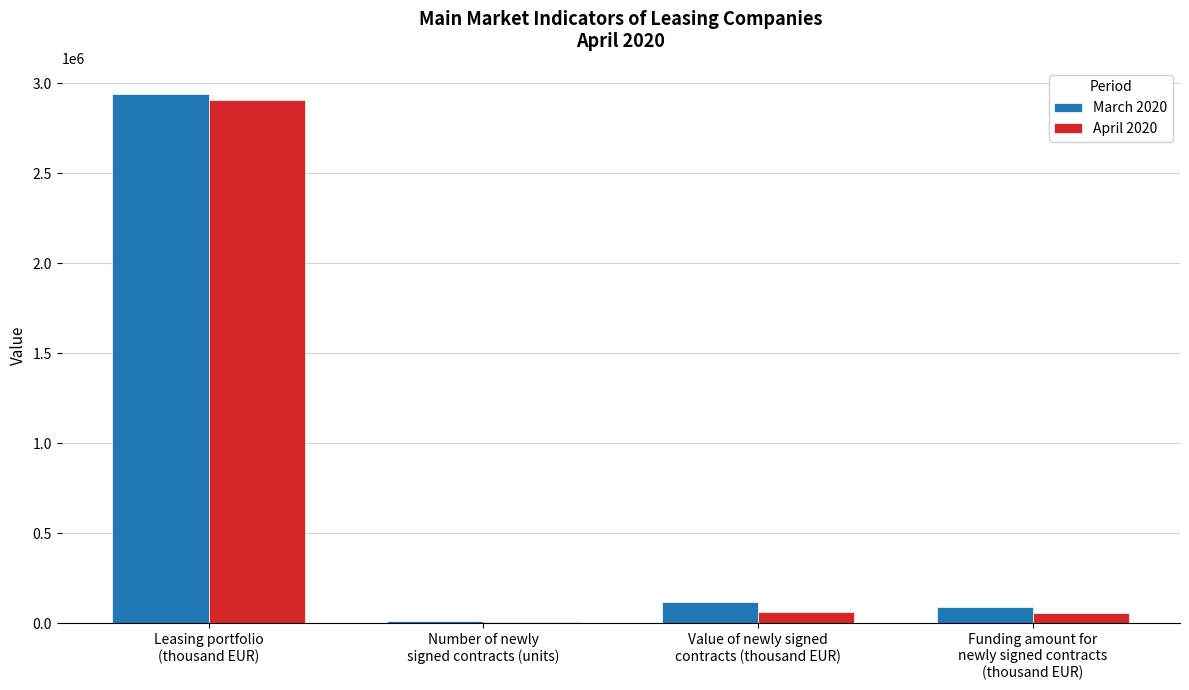

What is the maximum value for April 2020?

2909447.5